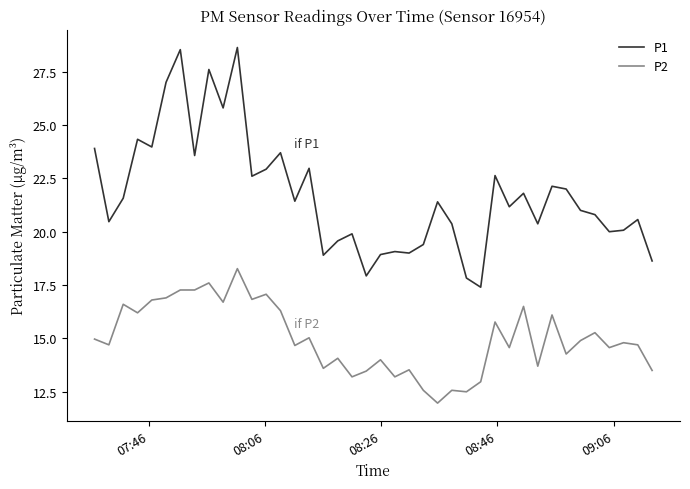

What is the smallest value displayed?

12.0